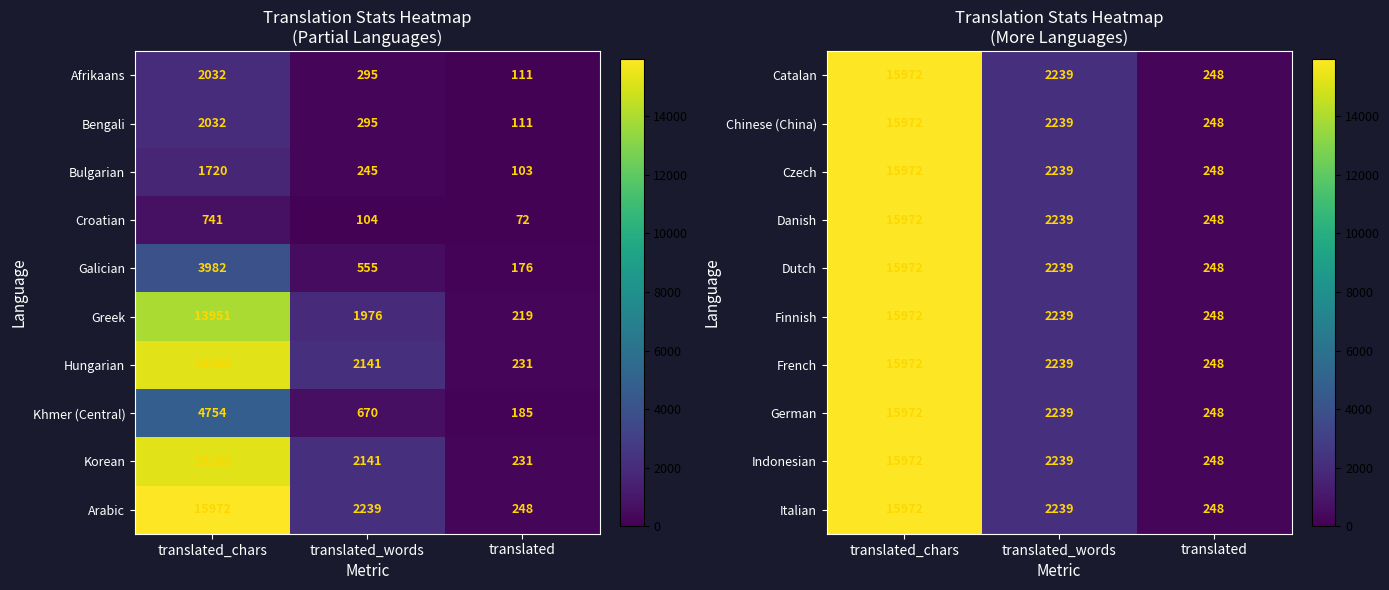

What is the difference between the maximum and minimum values in the German series?

15724